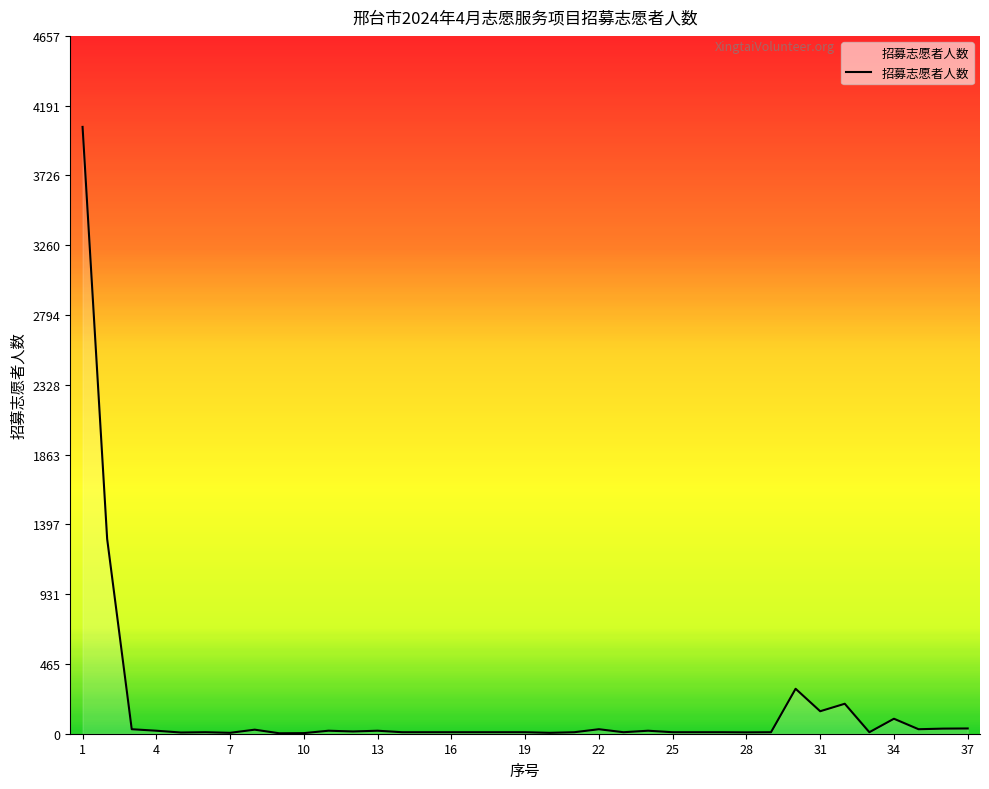

What is the maximum value shown in the chart?

4050